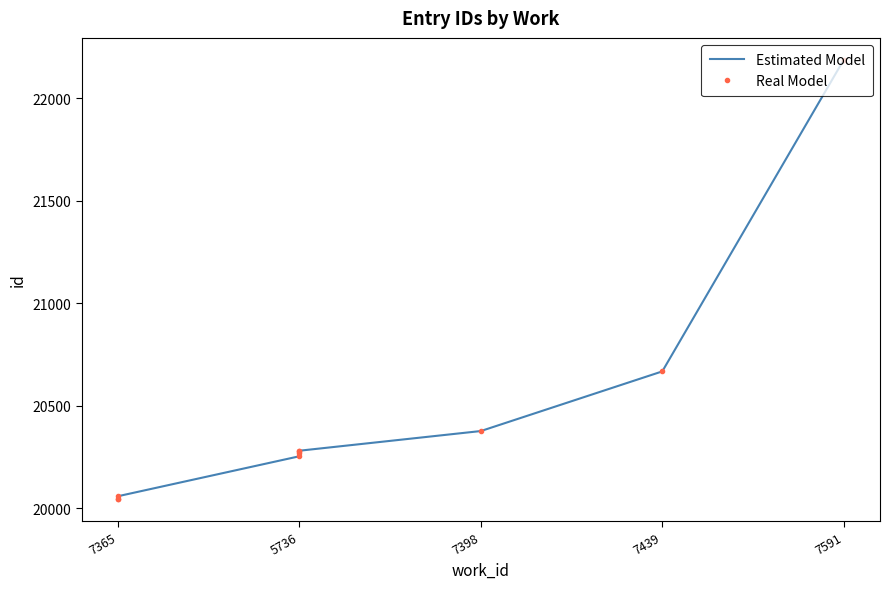

How many values in the Real Model series exceed 20279?

4